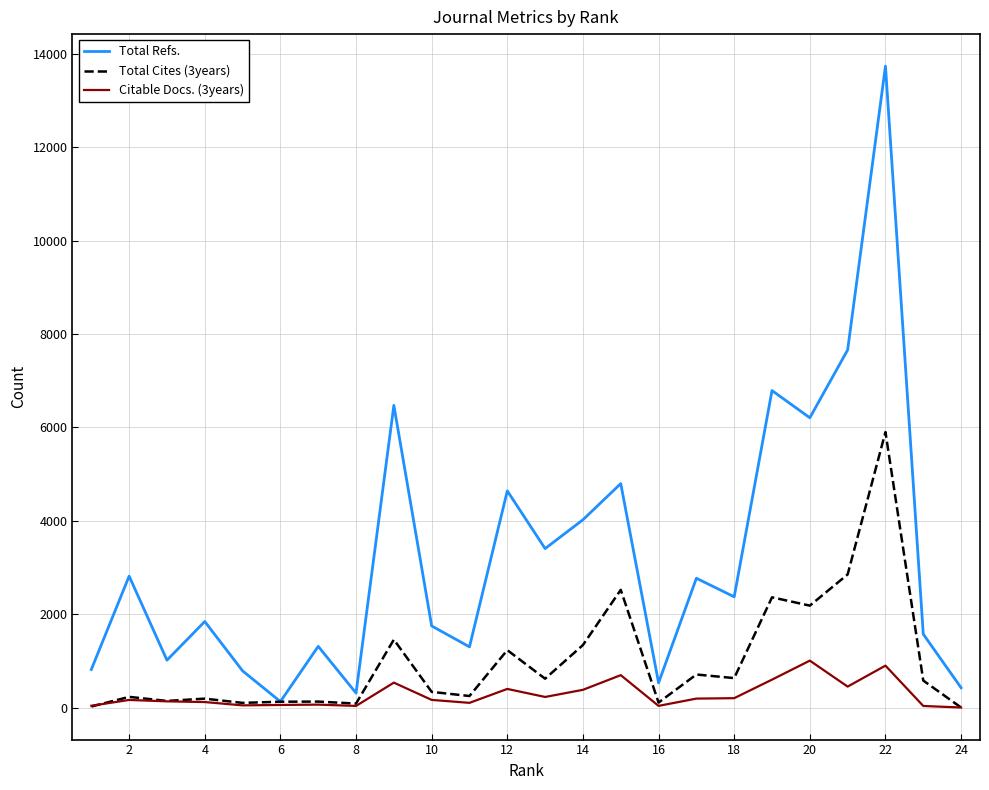

Does the chart have visible grid lines?

Yes